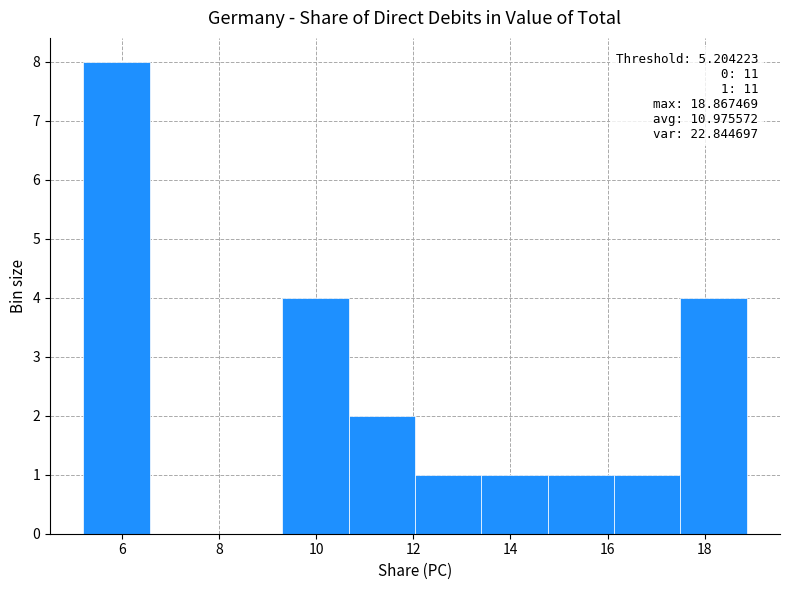

Which range on the x-axis has the tallest bar?

5.2 to 6.6